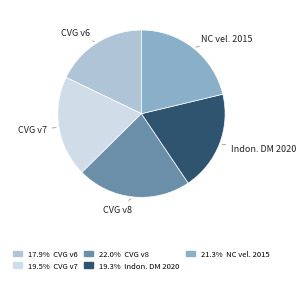

Is there a majority slice in this chart?

No